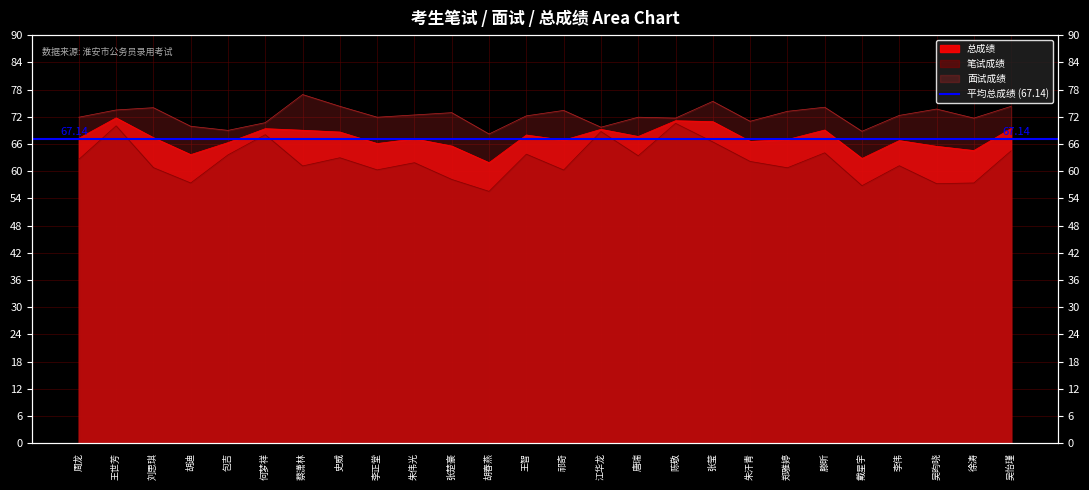

True or false: 笔试成绩 has a value of 63.4 at 唐瑞.

True